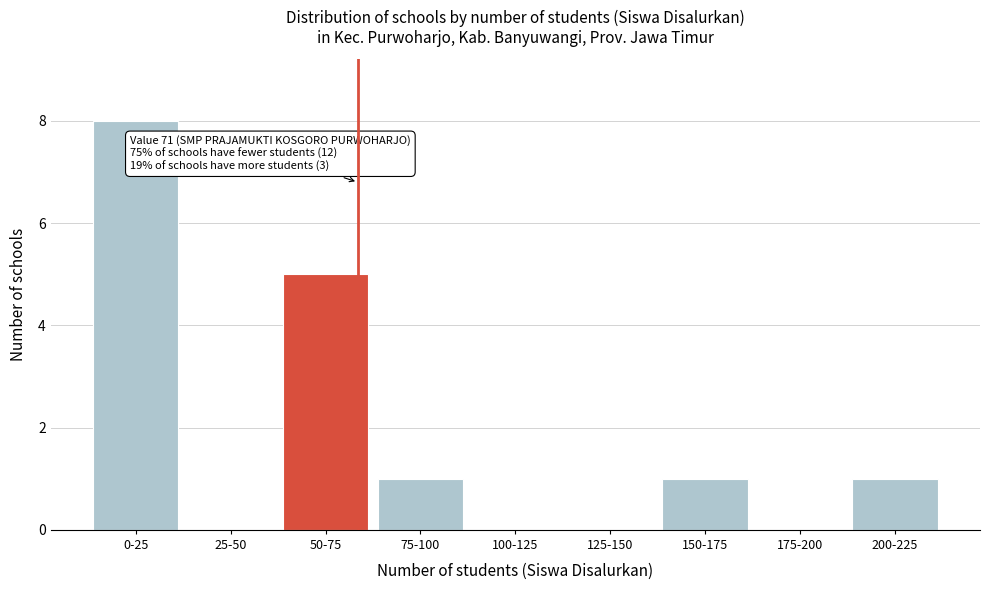

Reading left to right, what are all the values shown in this chart?

0-25=8	25-50=0	50-75=5	75-100=1	100-125=0	125-150=0	150-175=1	175-200=0	200-225=1